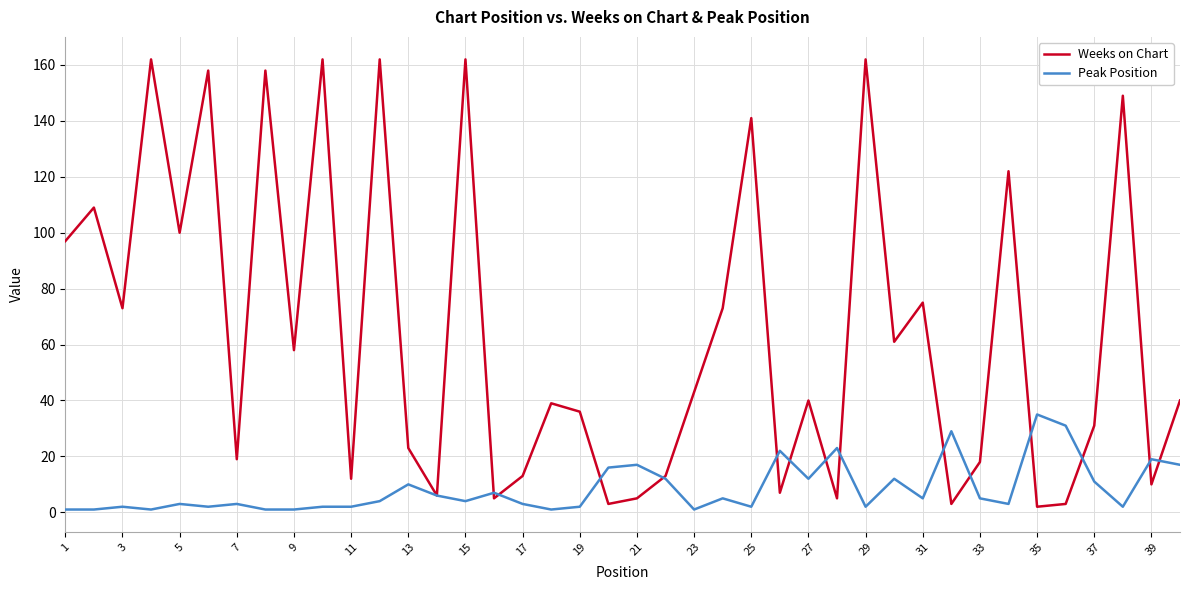

What is the maximum value for Peak Position?

35